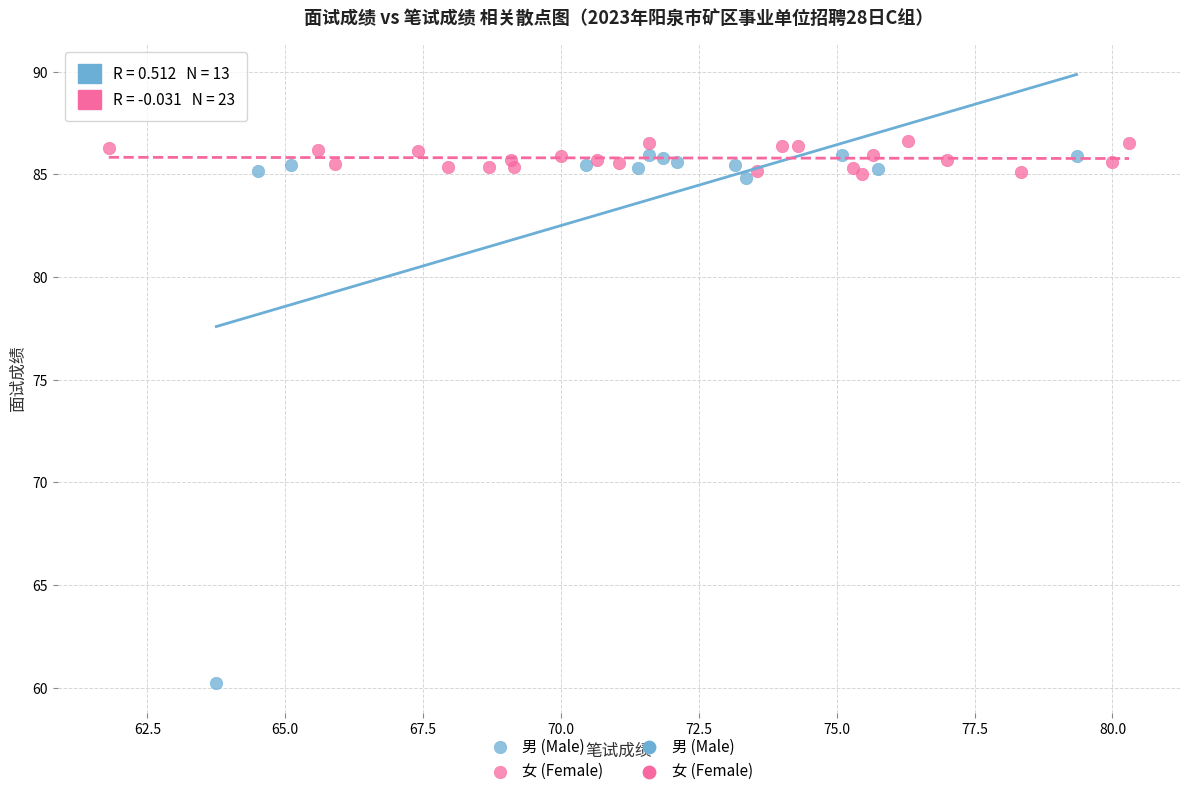

Which series has the widest spread of Y values?

男 (Male)